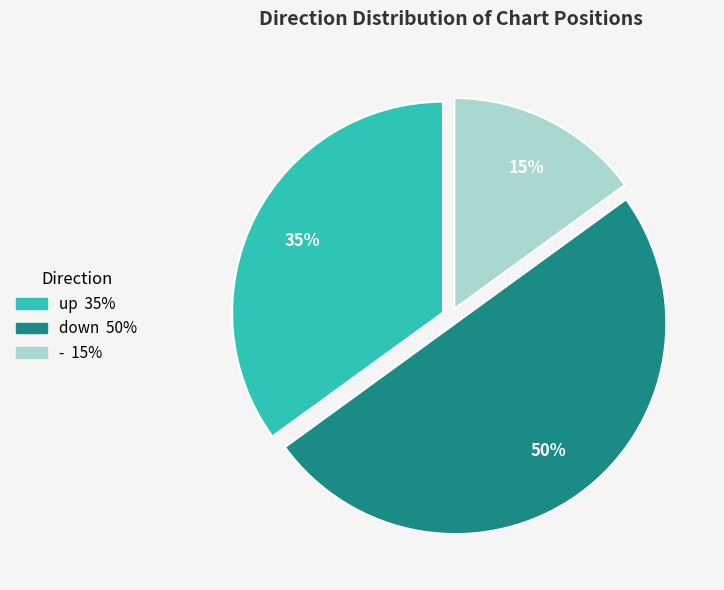

Count the number of slices in the pie.

3